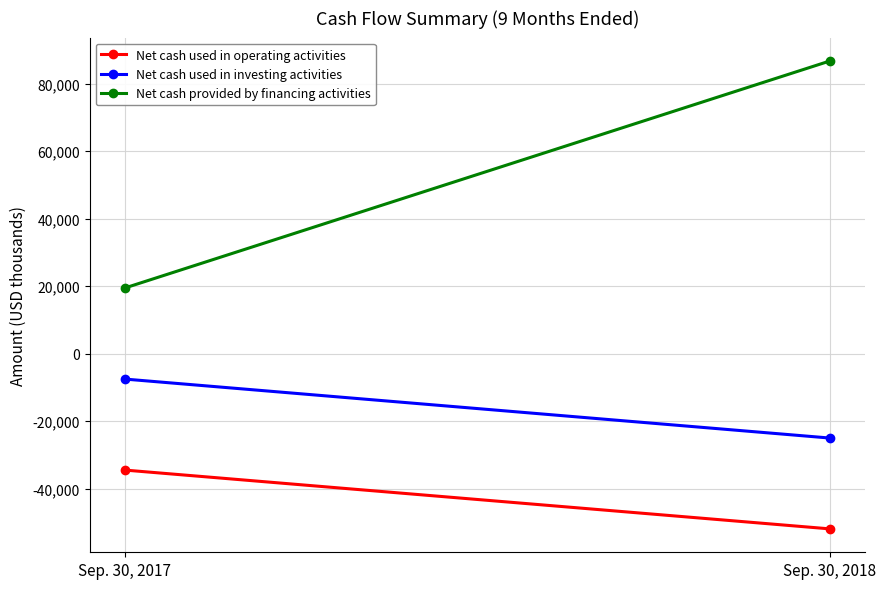

At which category does the chart reach its minimum across all series?

Sep. 30, 2018